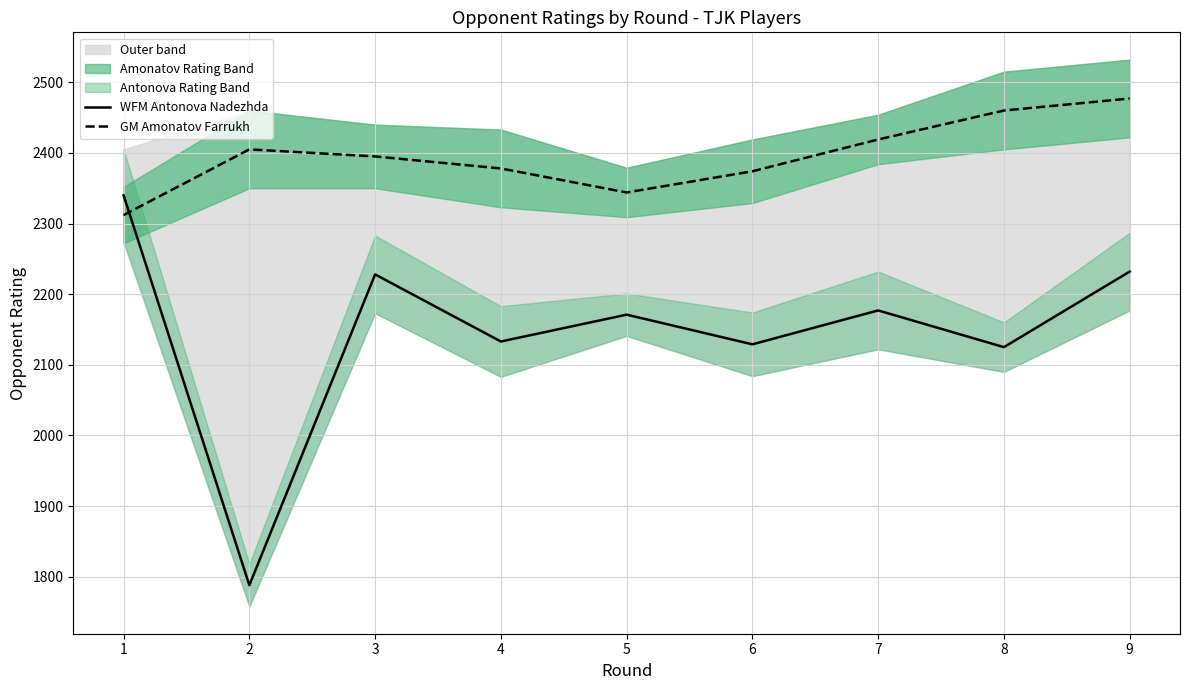

At which label is GM Amonatov Farrukh closest to 2394?

3